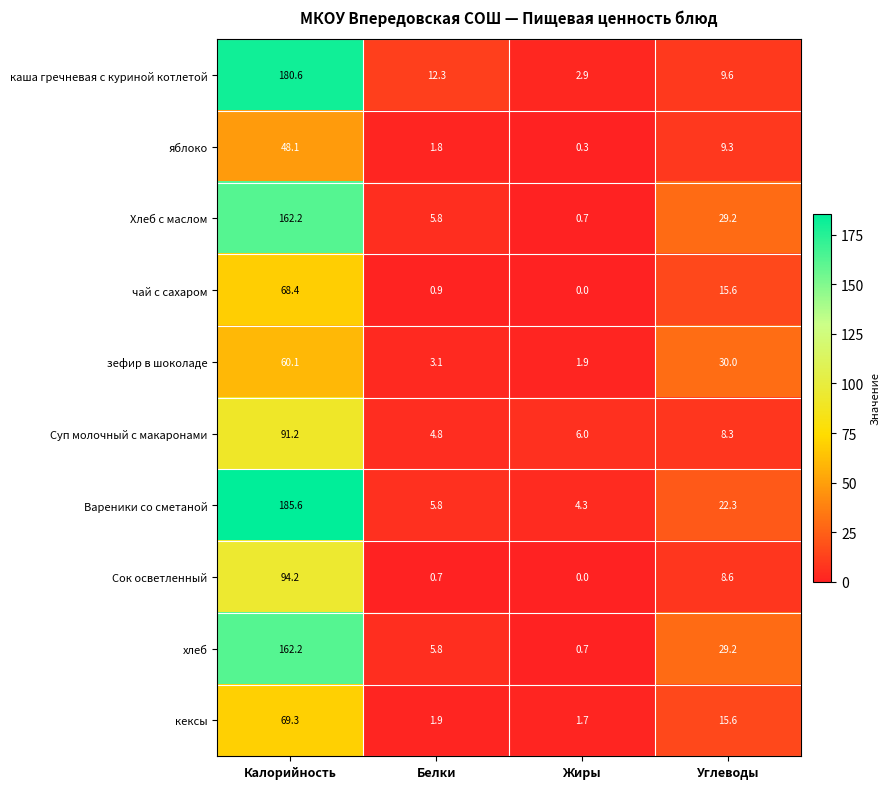

What is the greatest value displayed?

185.6